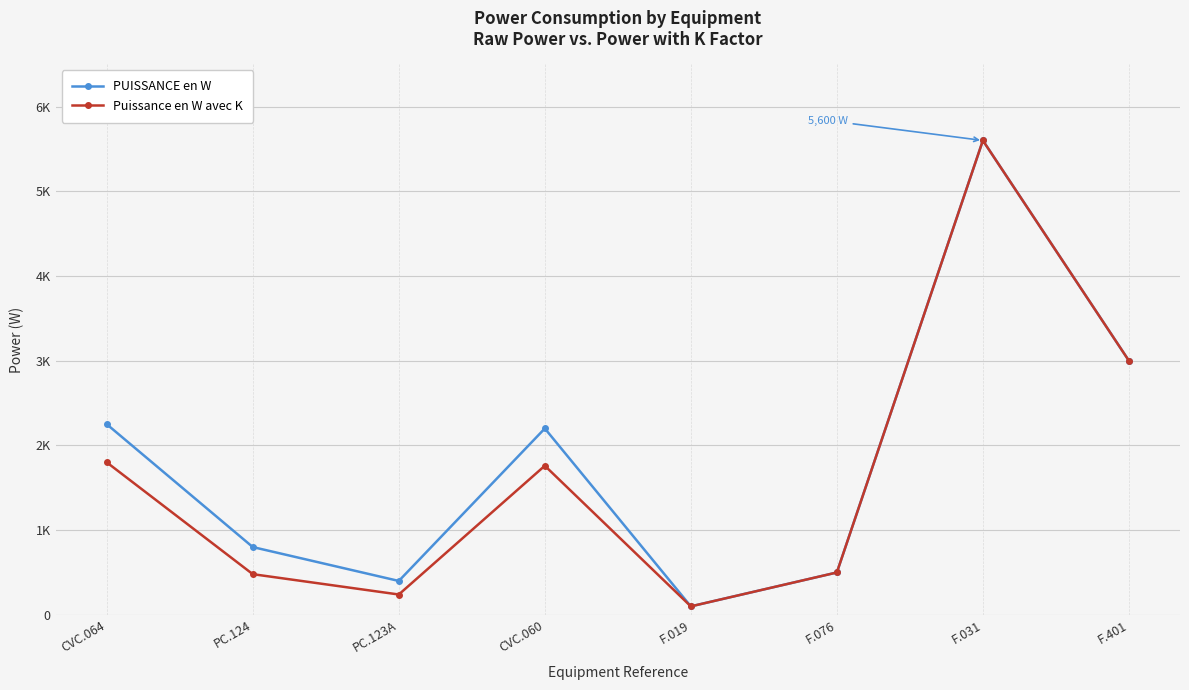

True or false: Puissance en W avec K and PUISSANCE en W cross at least once.

False